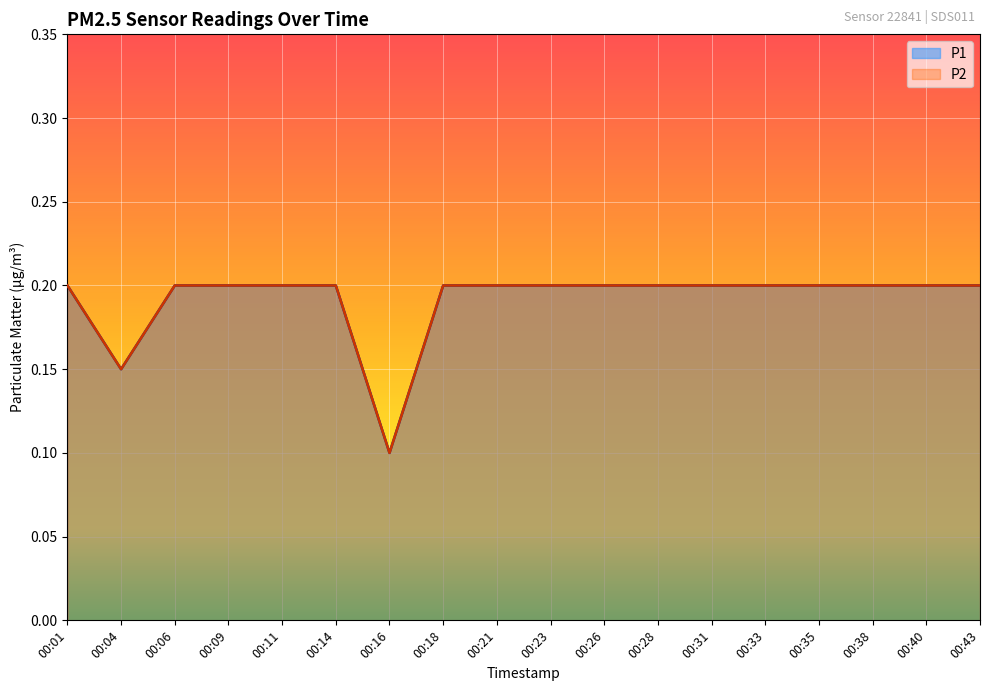

What is the value of the P2 point at the 14th from the left?

0.2